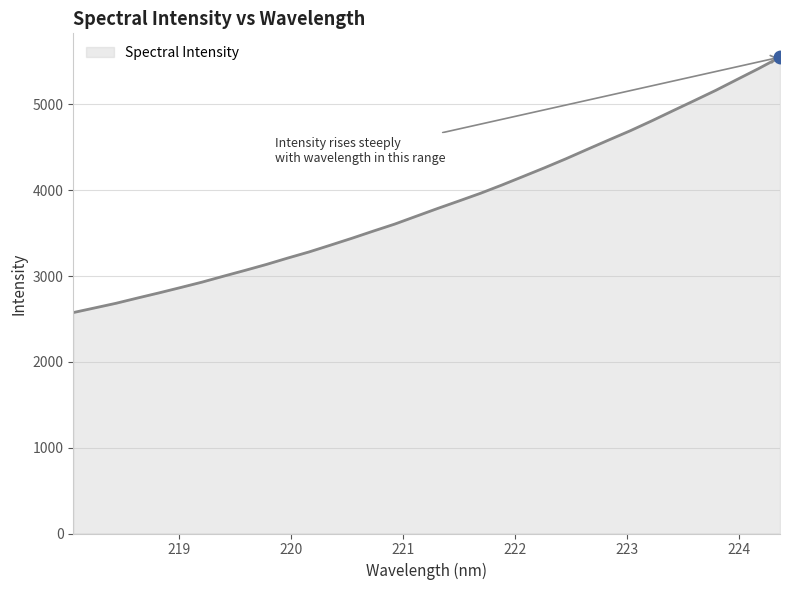

What is the greatest value displayed?

5550.6